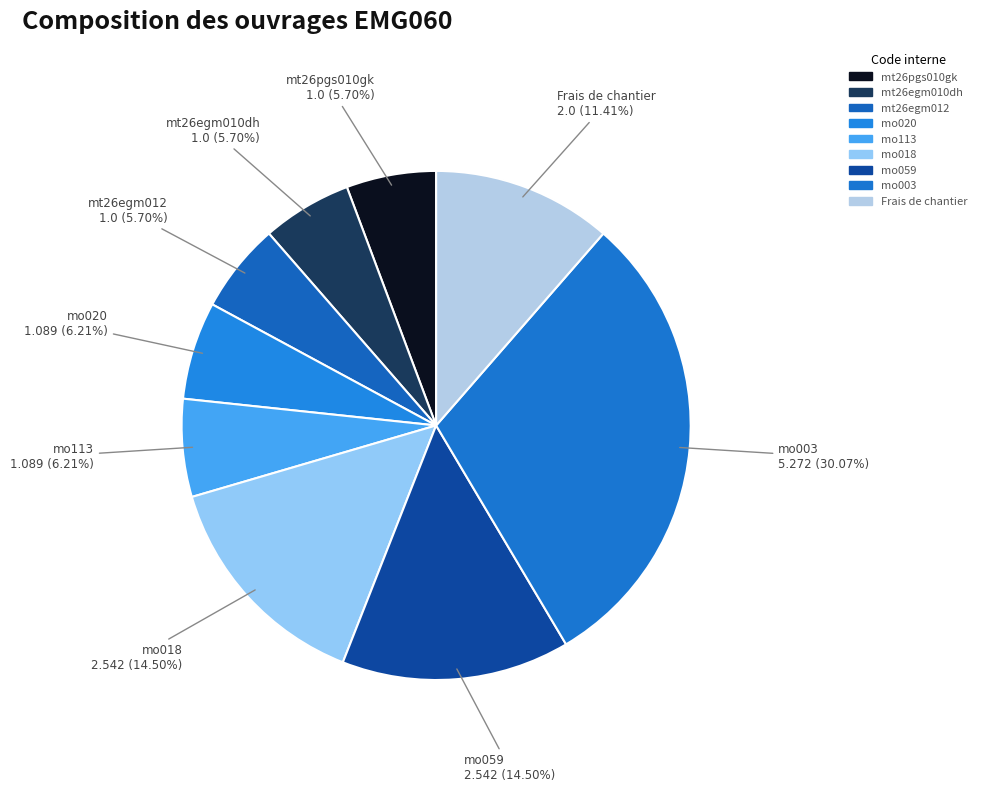

How many segments does this pie chart have?

9